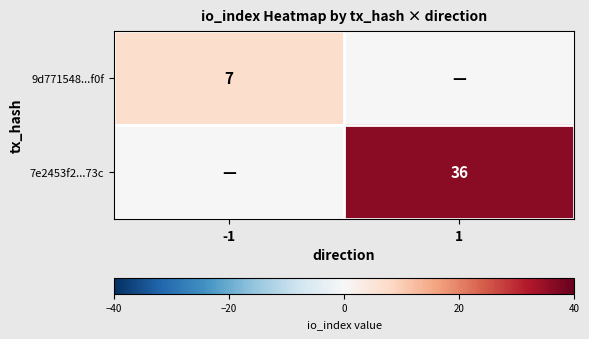

At which category does the chart reach its peak across all series?

1